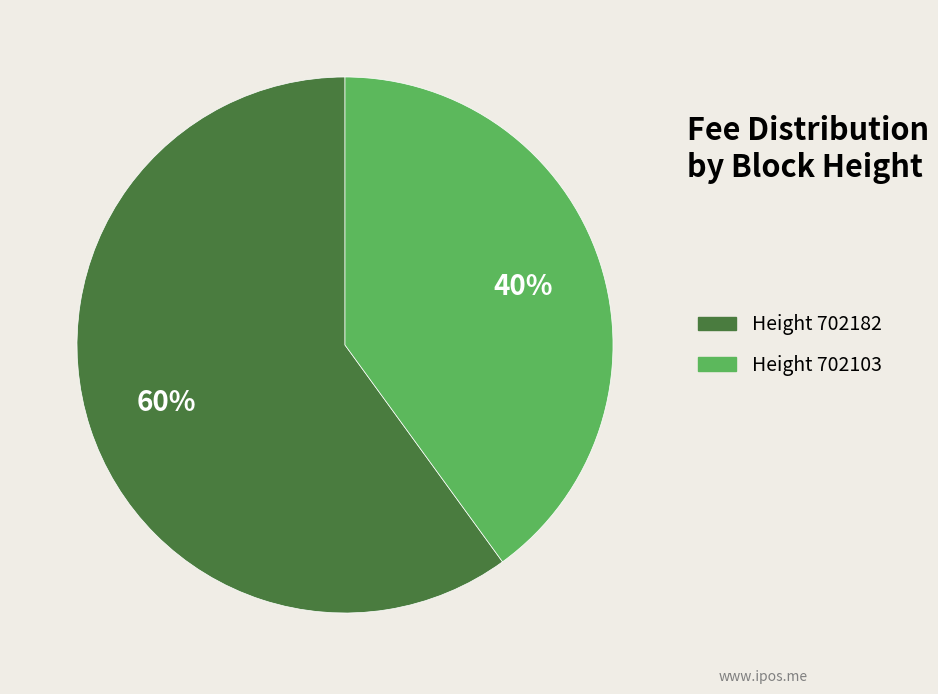

How many segments does this pie chart have?

2